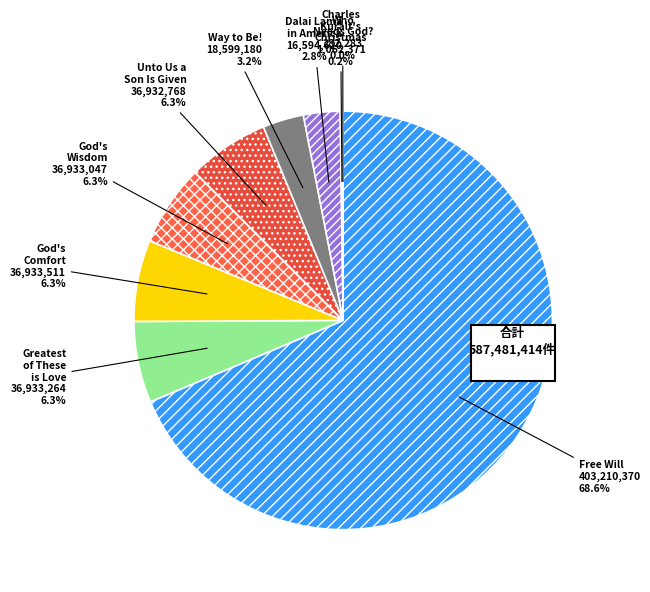

Does any single category account for the majority?

Yes